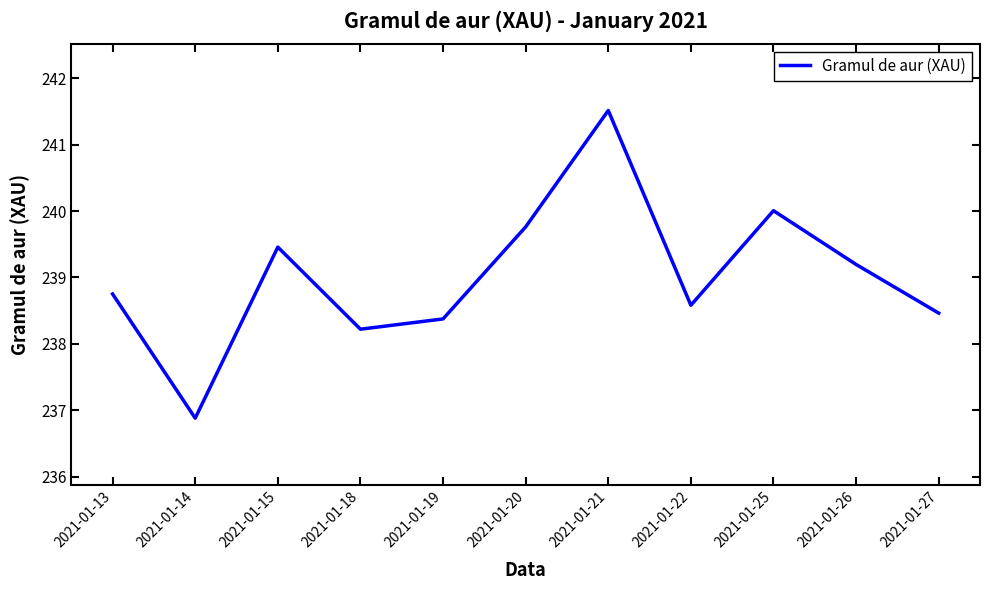

Rank the categories by value from lowest to highest.

2021-01-14, 2021-01-18, 2021-01-19, 2021-01-27, 2021-01-22, 2021-01-13, 2021-01-26, 2021-01-15, 2021-01-20, 2021-01-25, 2021-01-21